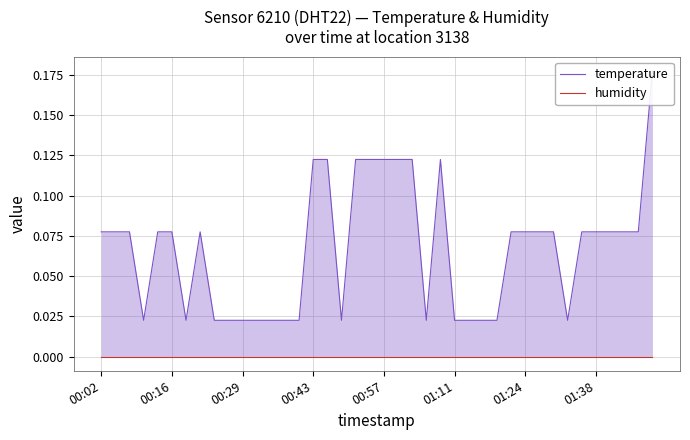

Rank the series by their maximum value, from highest to lowest.

temperature, humidity